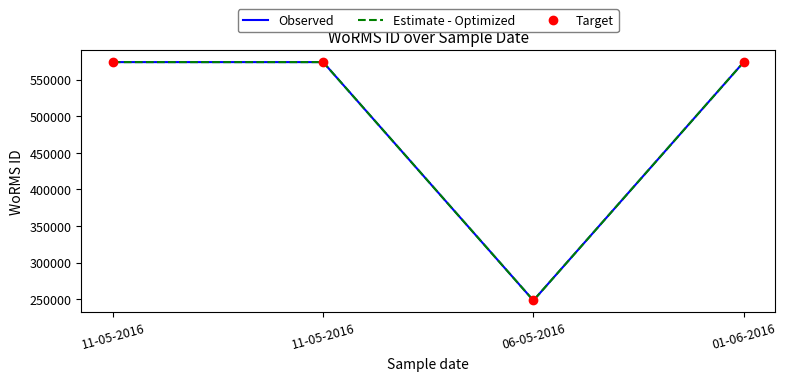

The value of Target at 11-05-2016 is 573884. True or false?

True